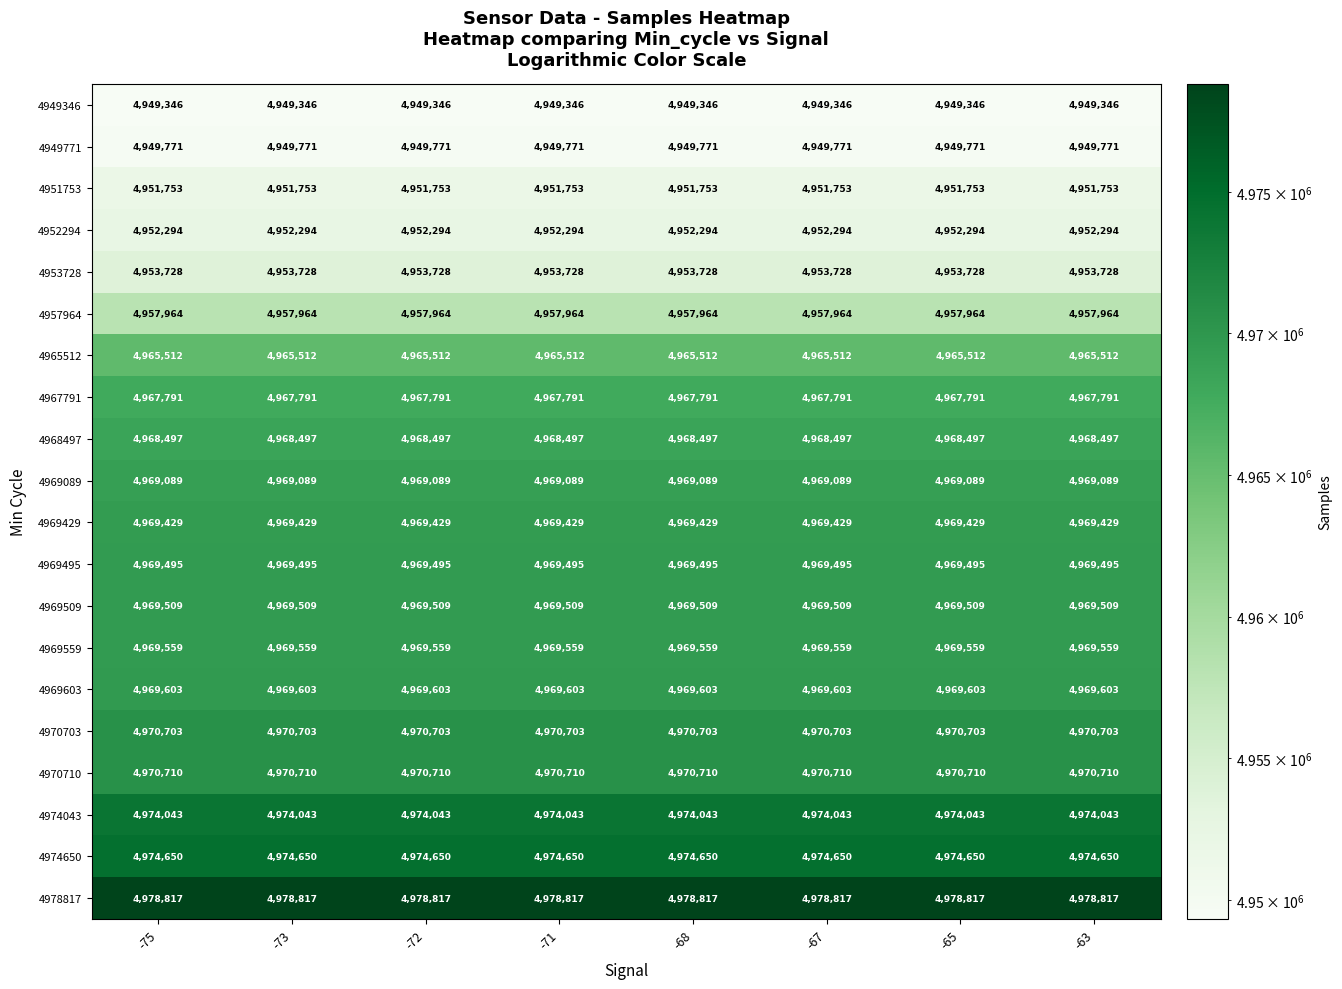

What is the spread (max minus min) of values at -72?

29471